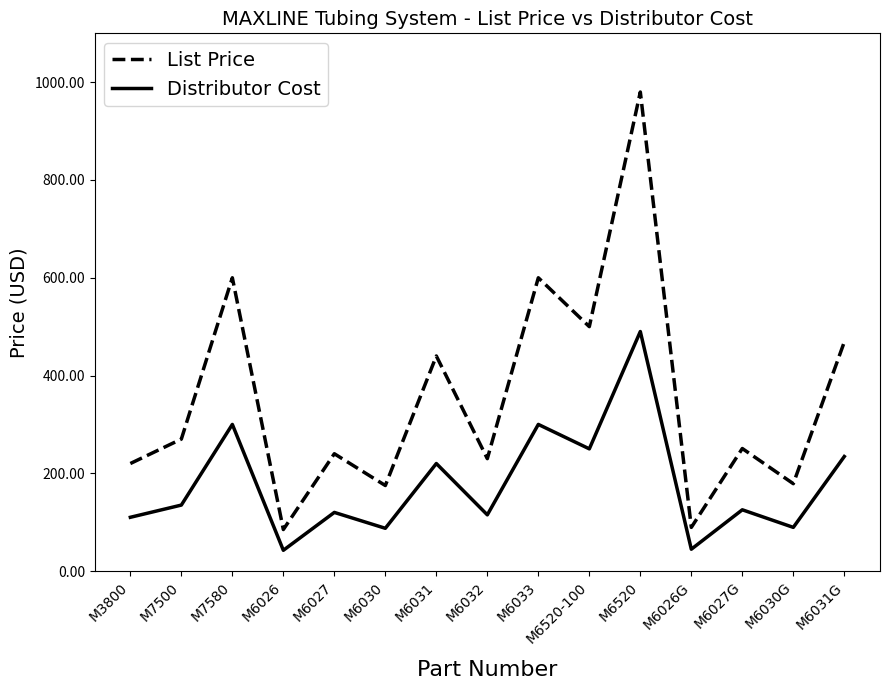

List the series in order of their peak value, highest first.

List Price, Distributor Cost